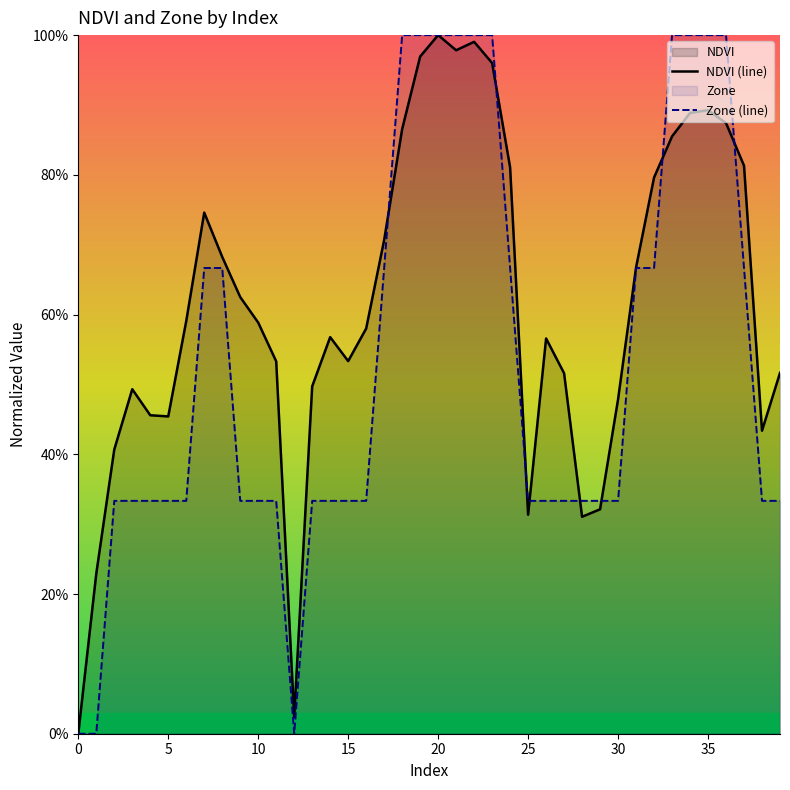

True or false: Zone (line) and NDVI (line) intersect in this chart.

True